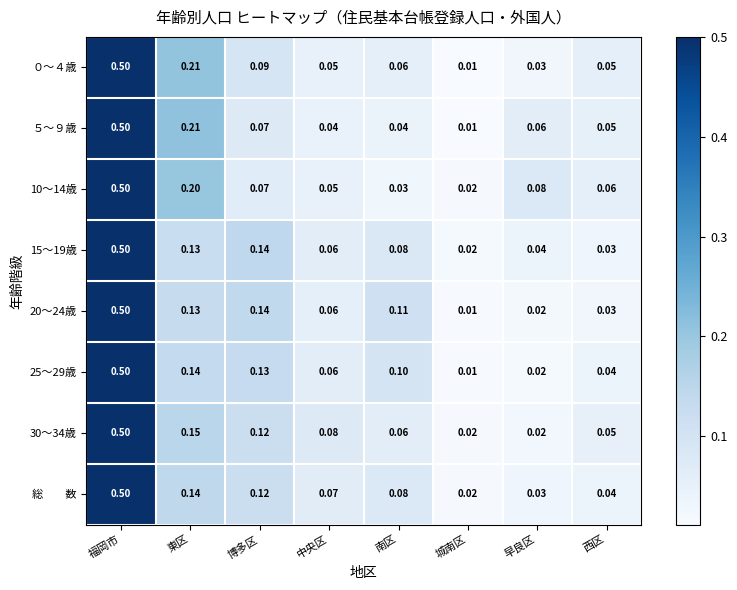

At which category is the sum across all series the highest?

福岡市